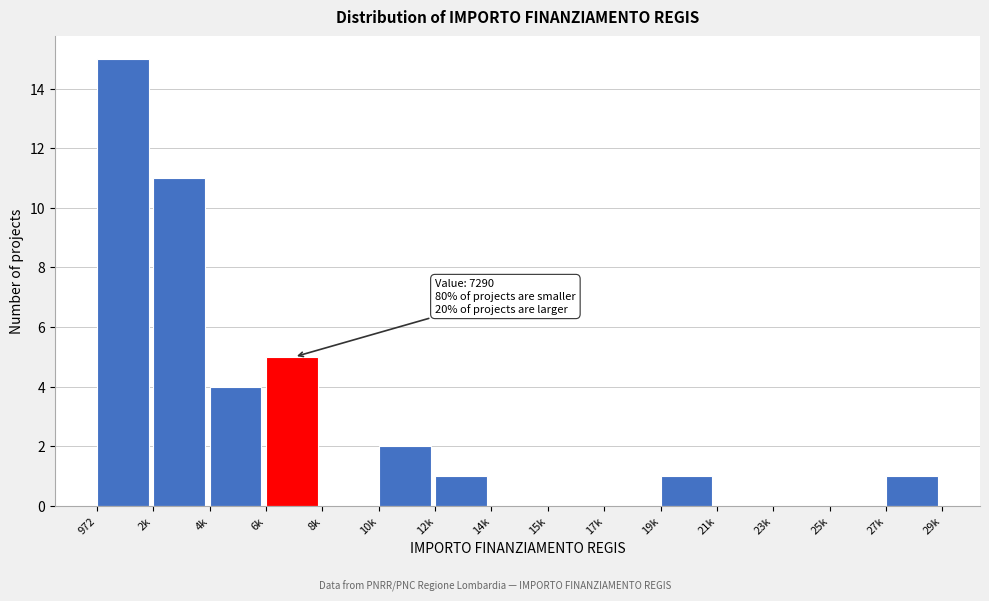

Reading right to left, list all the values displayed in this chart.

27k=1	25k=0	23k=0	21k=0	19k=1	17k=0	15k=0	14k=0	12k=1	10k=2	8k=0	6k=5	4k=4	2k=11	972=15